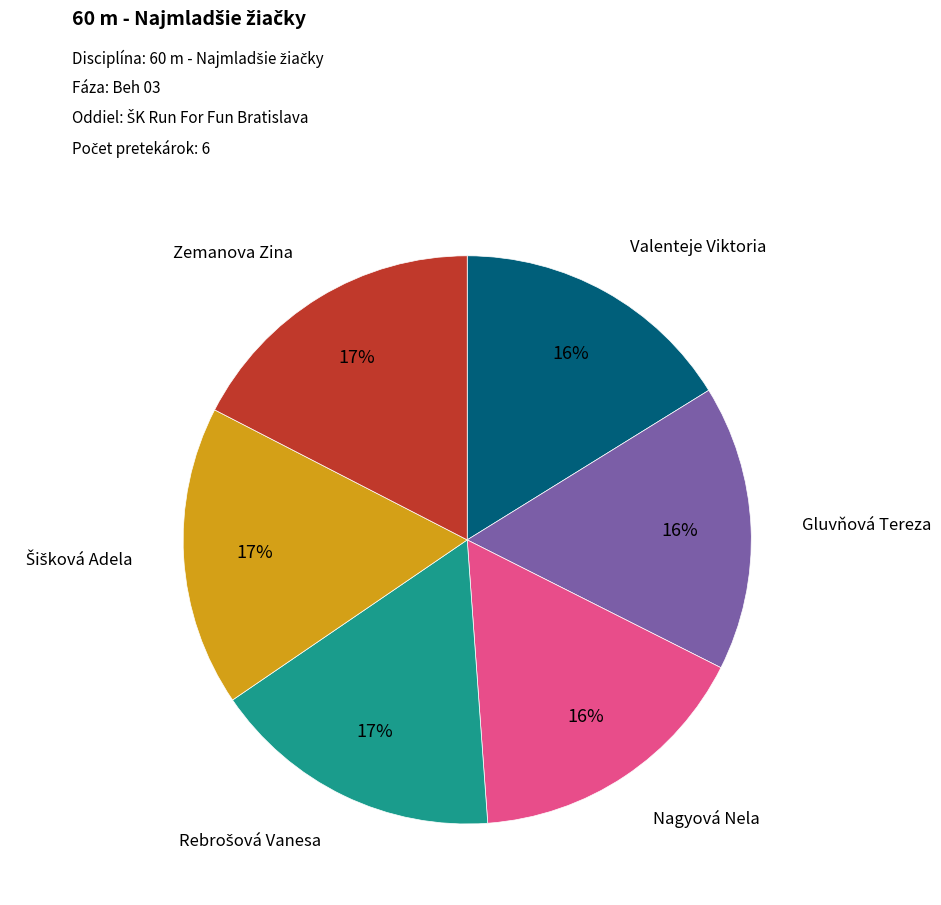

To the nearest percent, what is the difference between the largest and smallest slice percentages?

1%